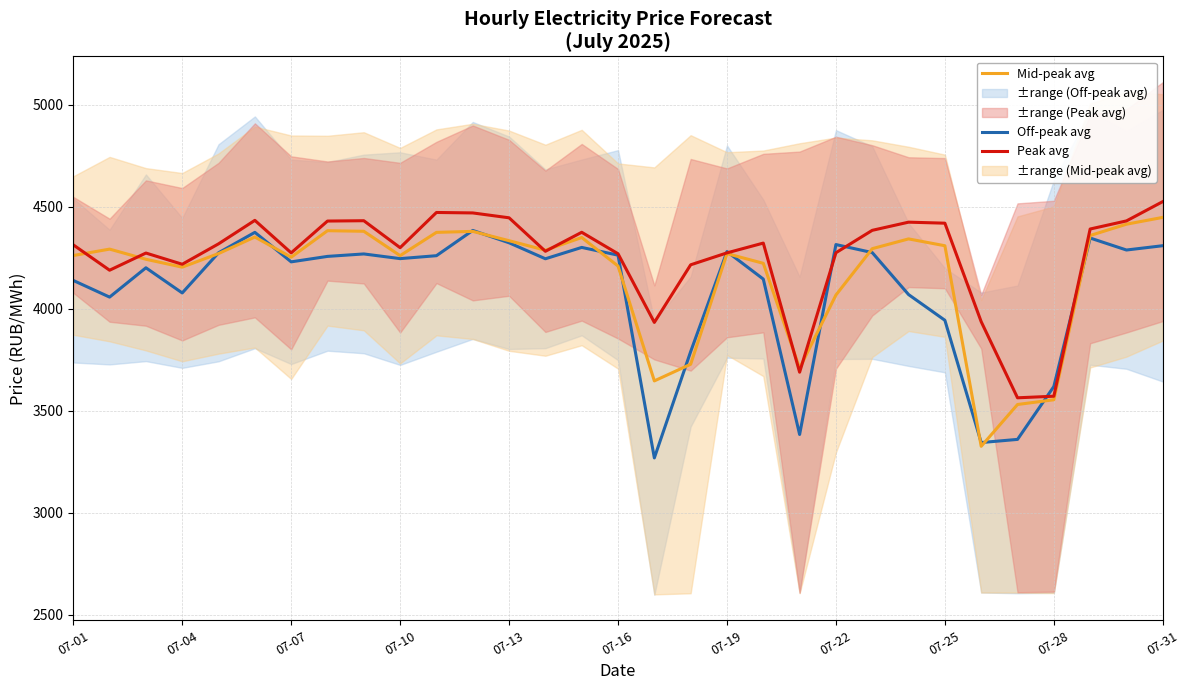

The value of Mid-peak avg at 16 is 6376.2. True or false?

False